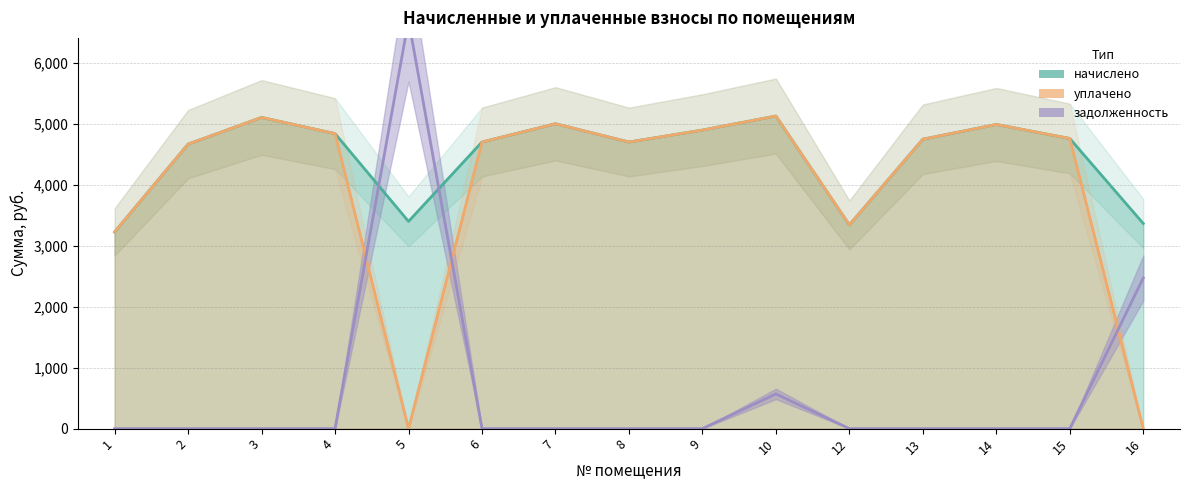

What is the maximum value for задолженность?

6699.7